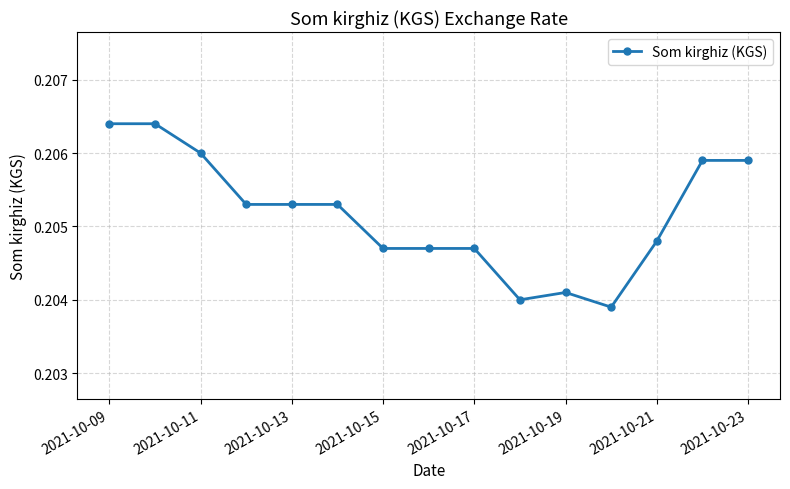

What is the sum of all values?

3.1